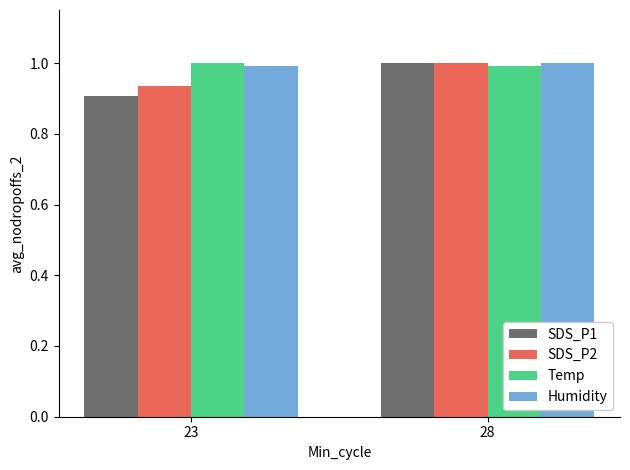

What is the highest value of the SDS_P1 series?

1.0